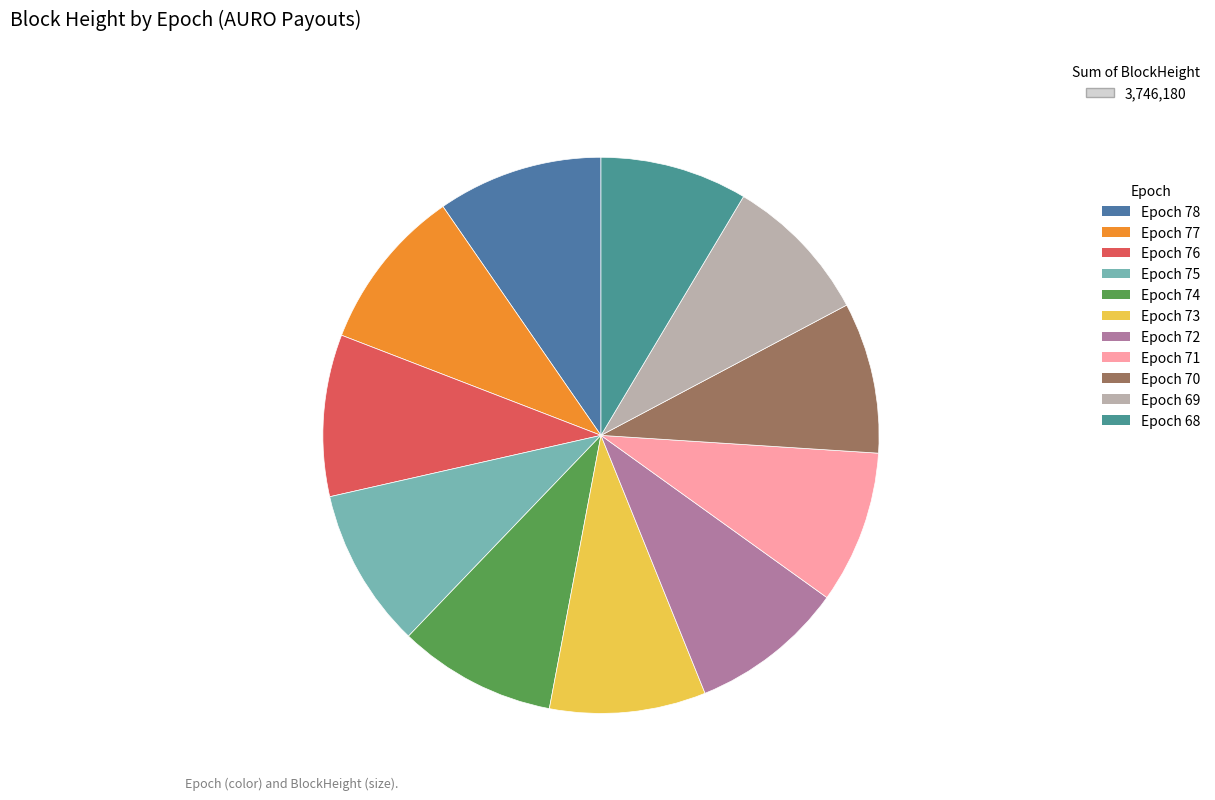

Which slice is the largest?

Epoch 78